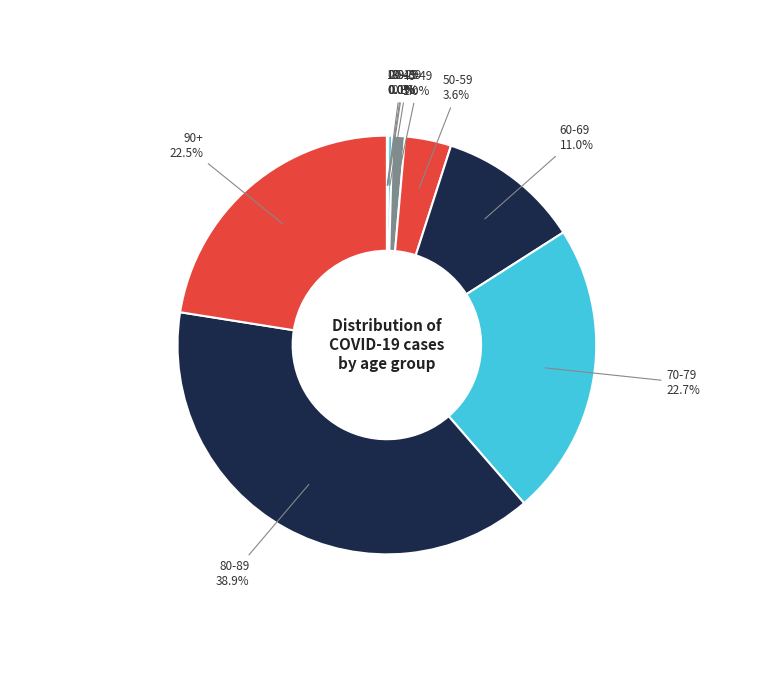

Is there any slice that represents more than half of the pie?

No